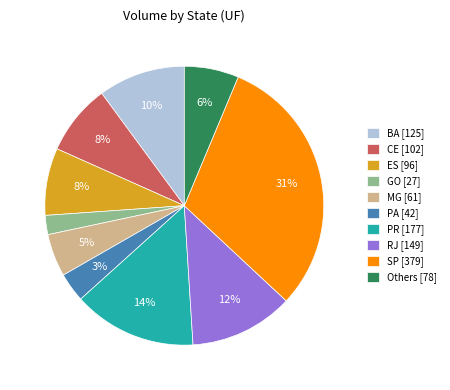

Does any single category account for the majority?

No